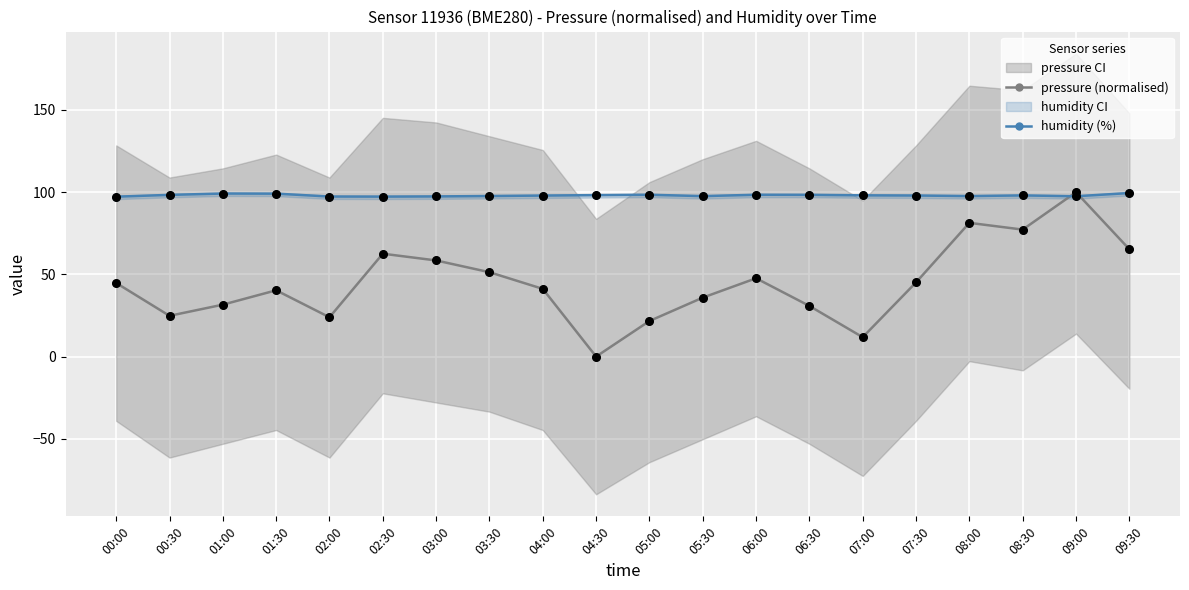

At how many categories does at least one series exceed 75?

20